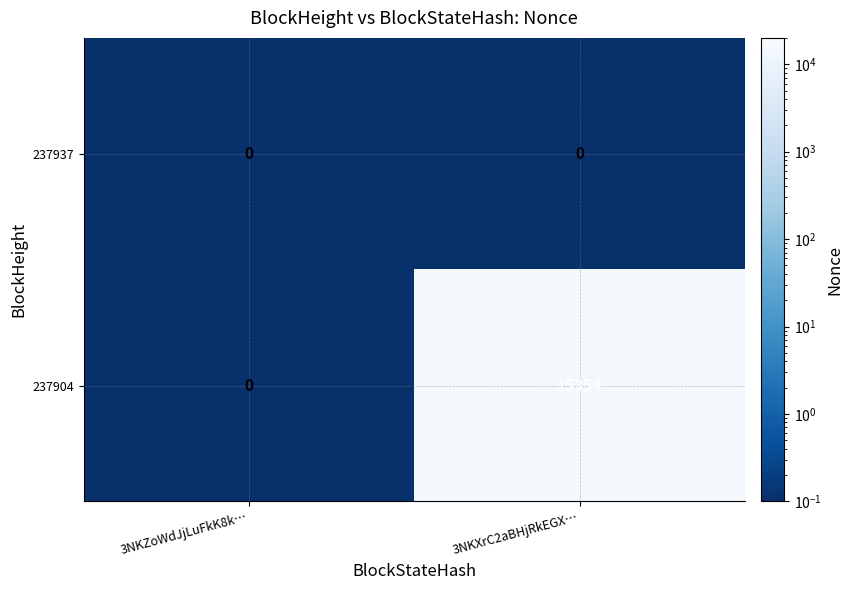

Which series has the largest range (max minus min)?

237904